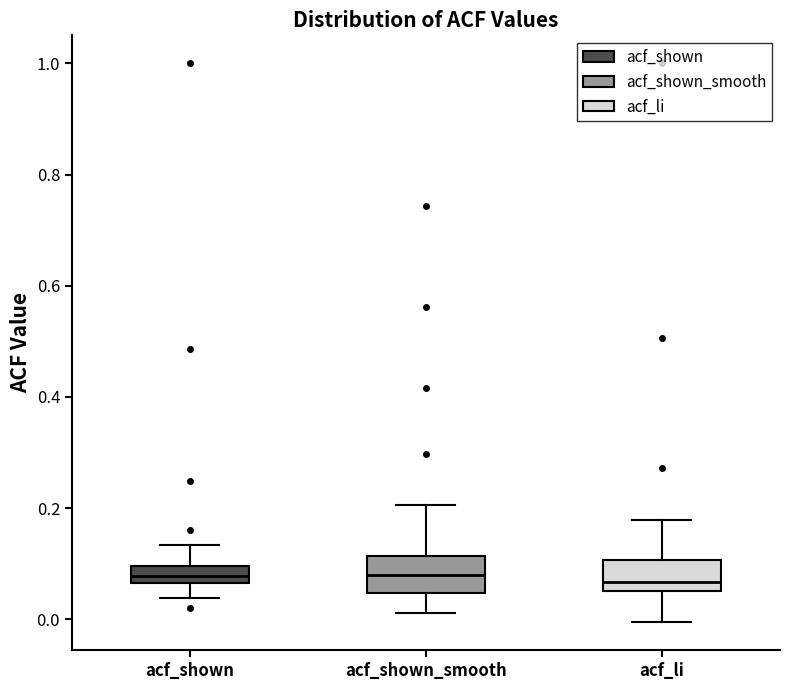

Where does the median line of the box for acf_shown_smooth sit on the y-axis? The values are not printed on the chart, so give them approximately, as read against the axis.

0.08